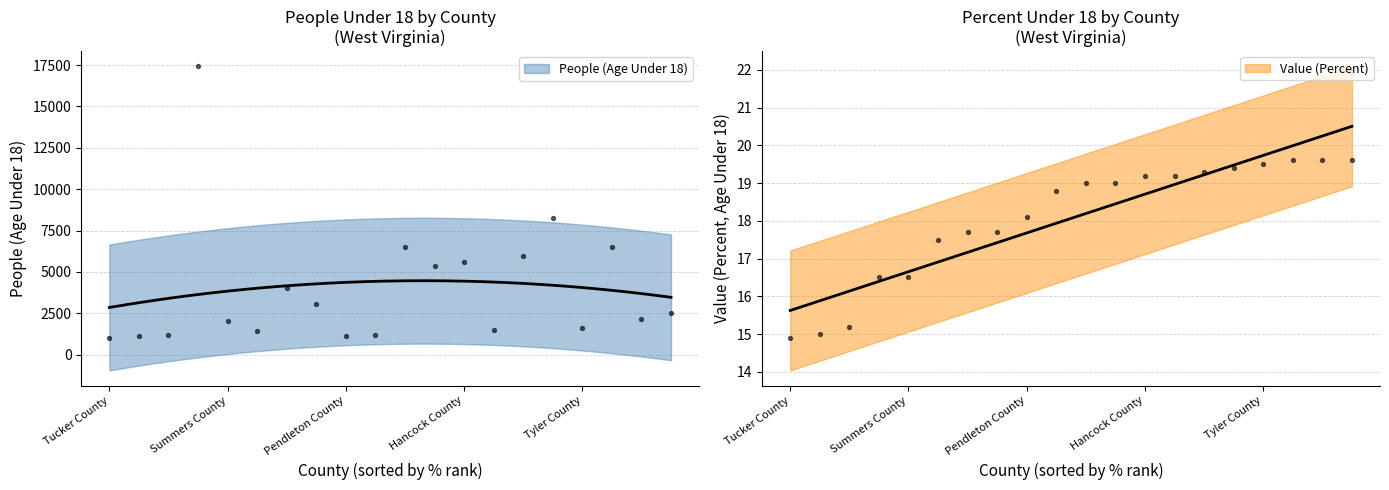

Which series reaches the minimum Y coordinate?

Value (Percent)